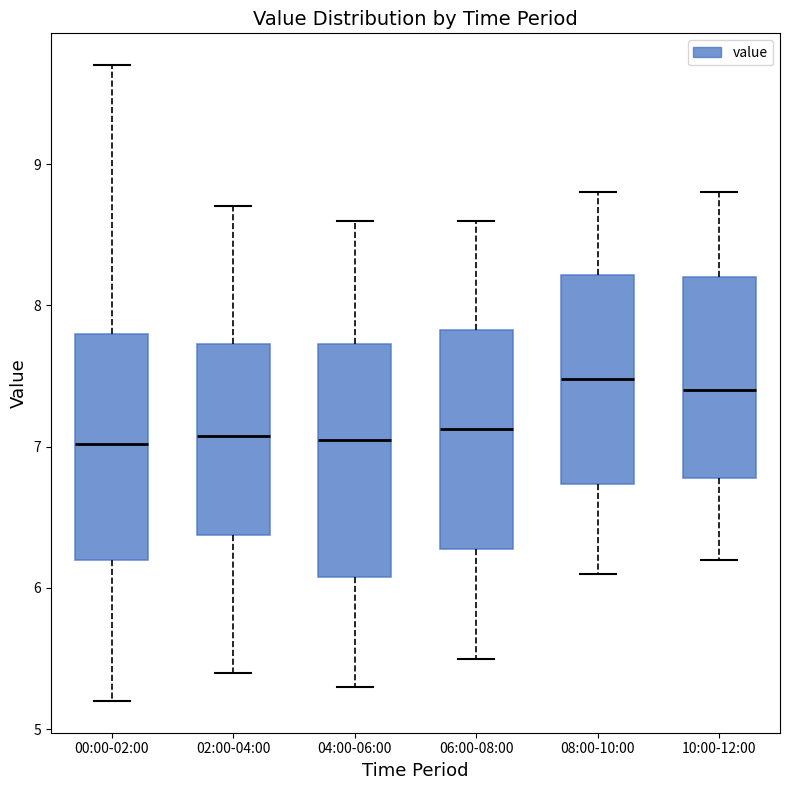

Where is the lower edge of the box for 10:00-12:00 on the y-axis? The values are not printed on the chart, so give them approximately, as read against the axis.

6.8